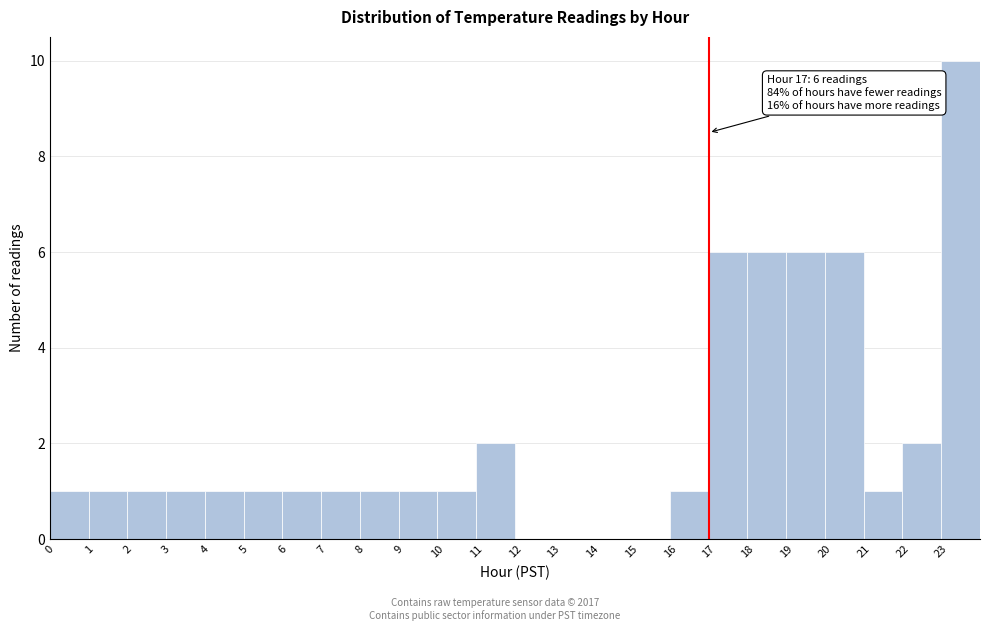

Which range on the x-axis has the tallest bar?

23 to 24